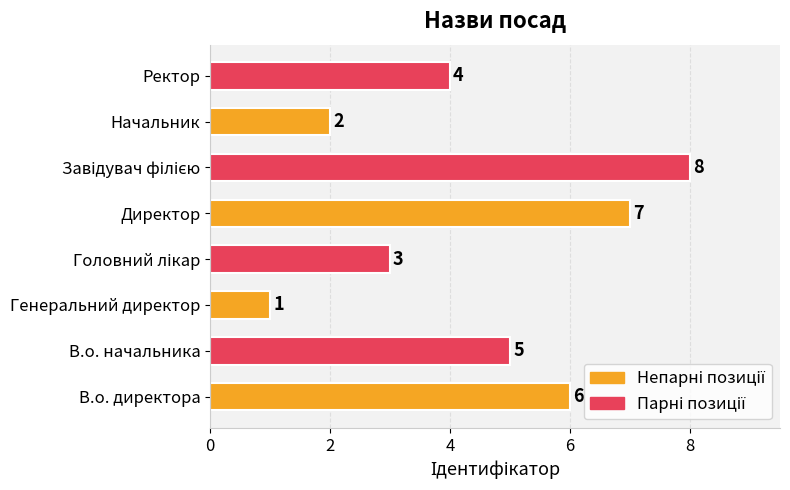

True or false: the data shows 6 at В.о. директора.

True